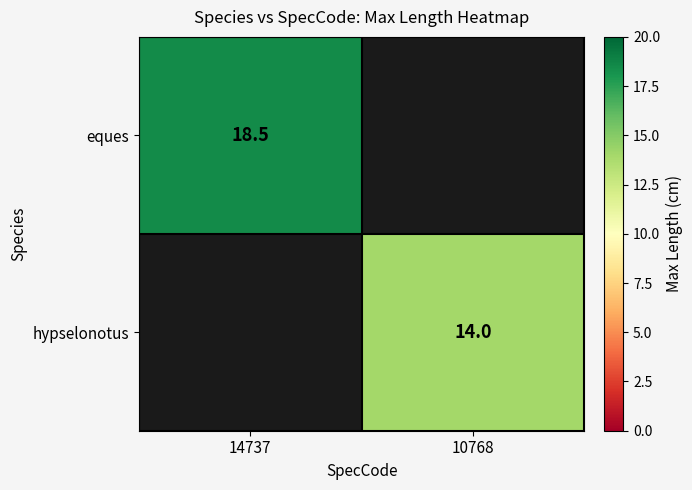

Between 14737 and 10768, which is larger?

14737